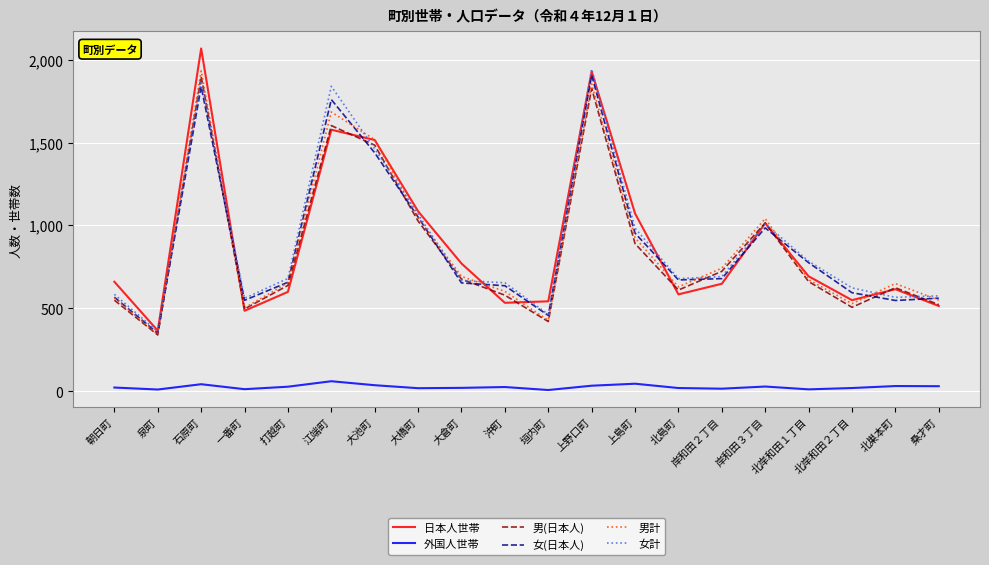

What is the average value of the 男計 series?

877